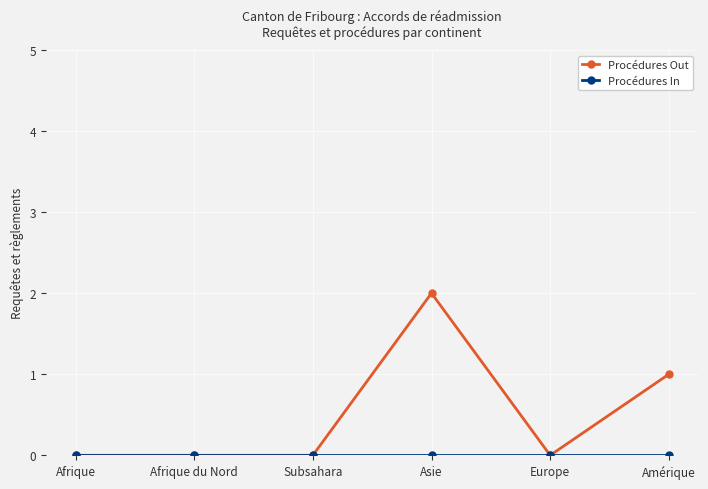

How many lines are shown in the chart?

2